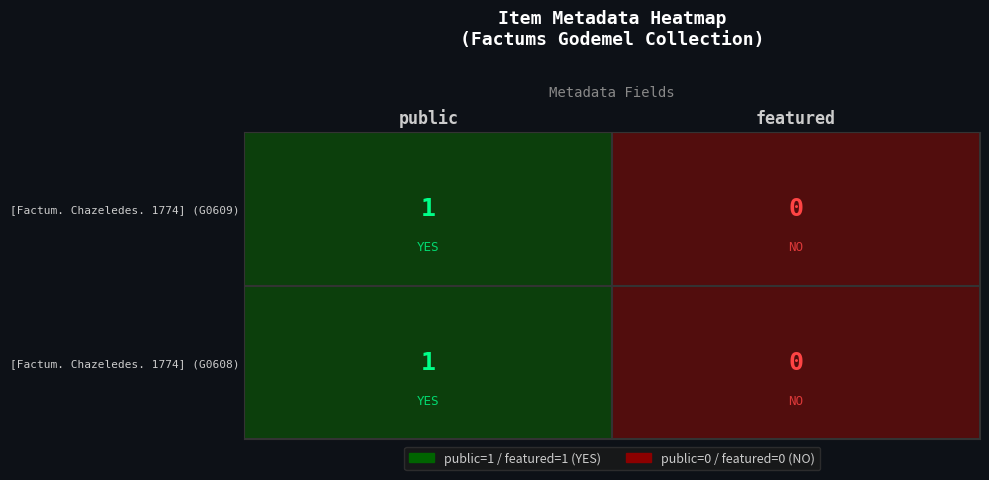

Reading left to right, list all the values displayed in this chart.

[Factum. Chazeledes. 1774] (G0609): public=1	featured=0
[Factum. Chazeledes. 1774] (G0608): public=1	featured=0